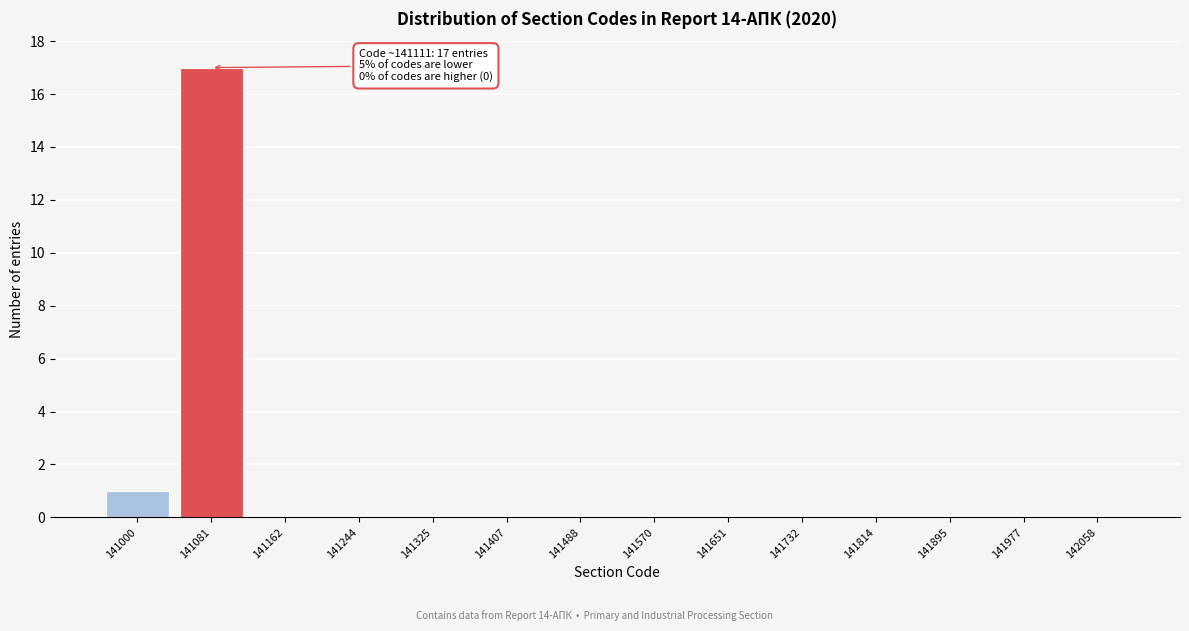

Reading left to right, transcribe all the data shown in this chart.

141000=1	141081=17	141162=0	141244=0	141325=0	141407=0	141488=0	141570=0	141651=0	141732=0	141814=0	141895=0	141977=0	142058=0